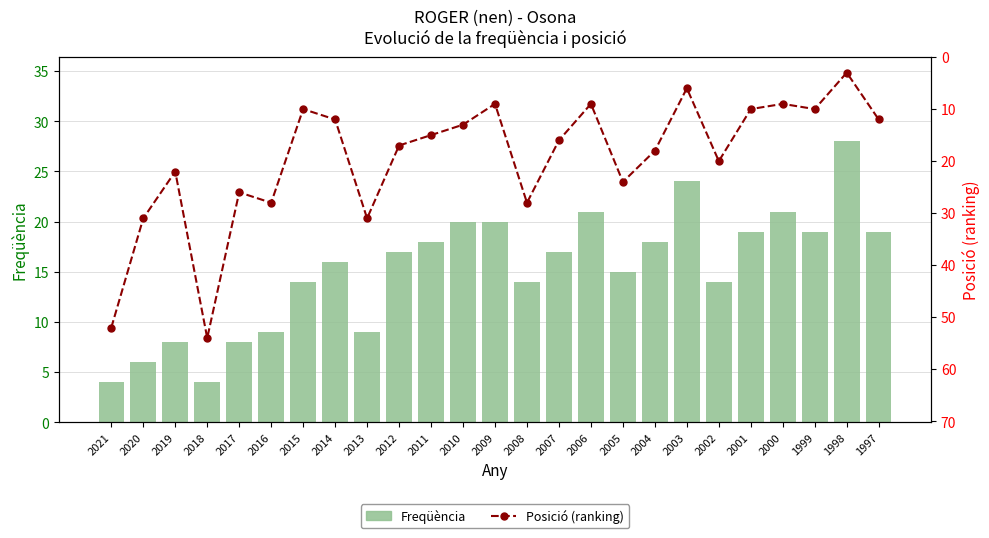

Which series changed the most between 2017 and 1999?

Posició